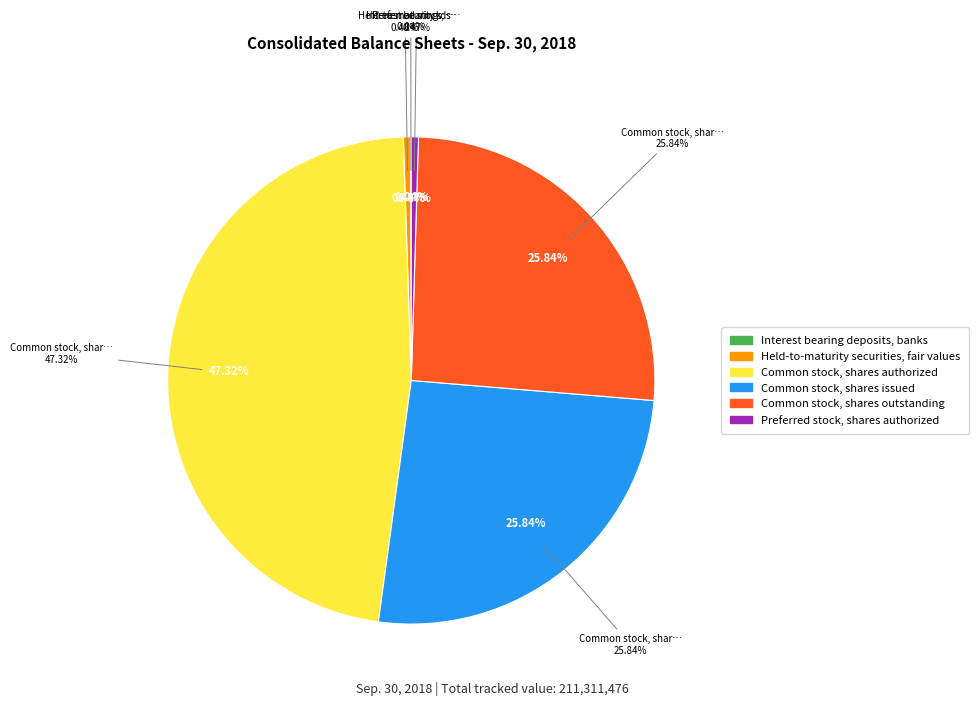

True or false: Preferred stock, shares authorized accounts for 14% of the total.

False